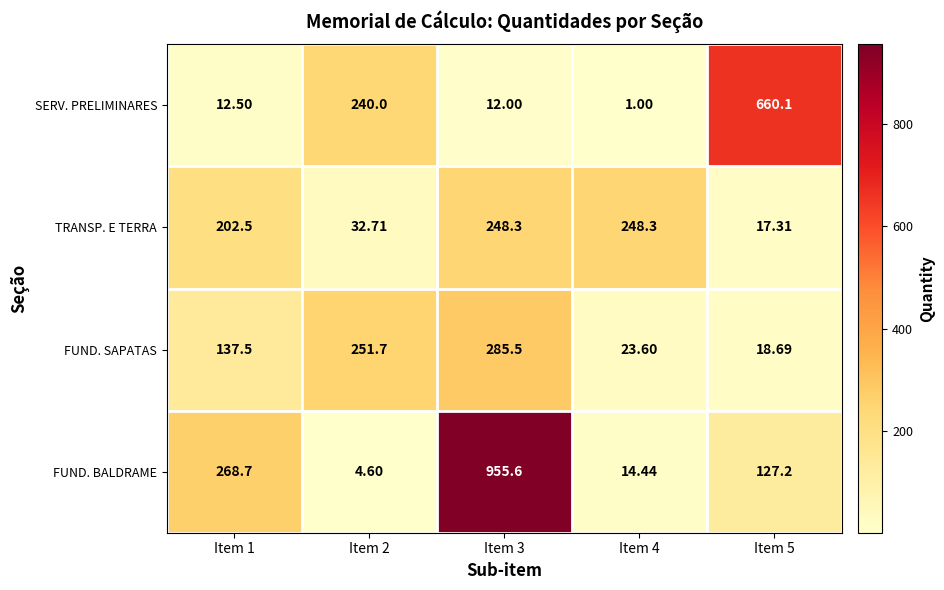

Is the value of SERV. PRELIMINARES at Item 2 greater than the value of FUND. SAPATAS at Item 4?

Yes